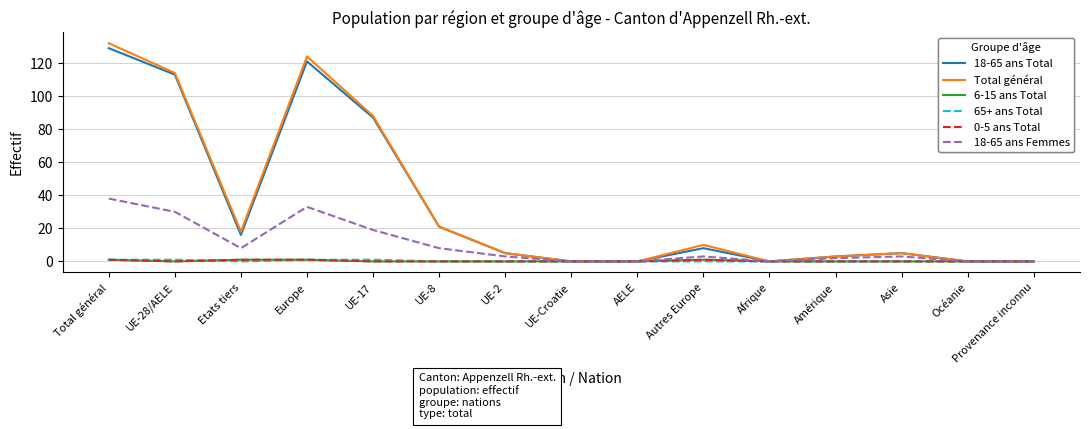

Is this an area chart (filled region under the line)?

No